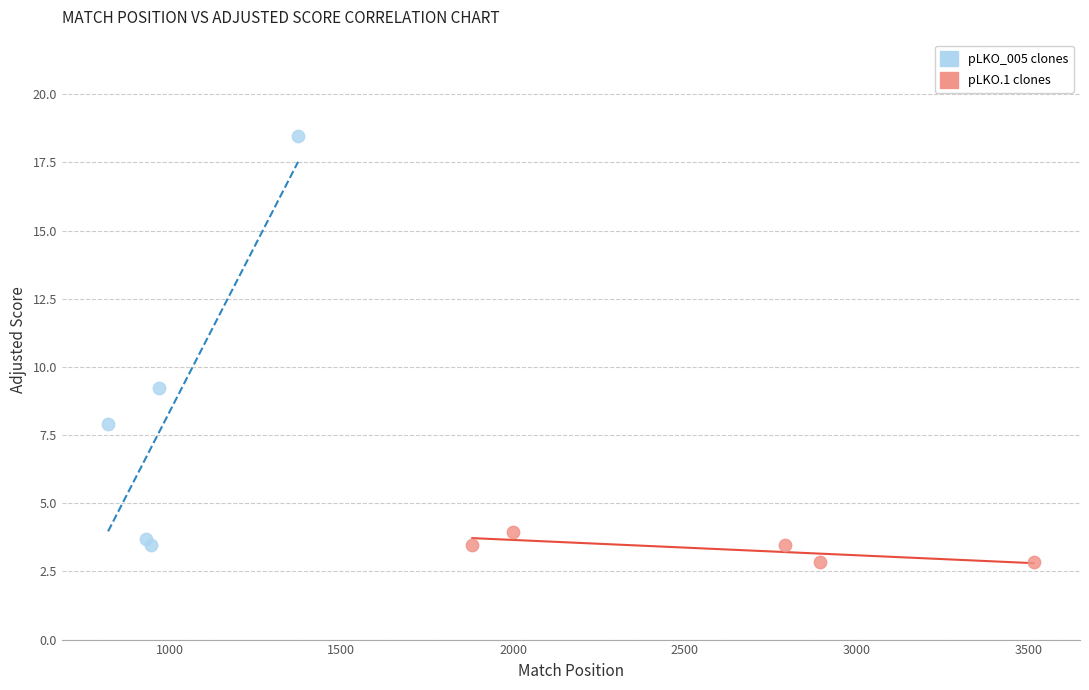

Which series contains the highest Y value?

pLKO_005 clones